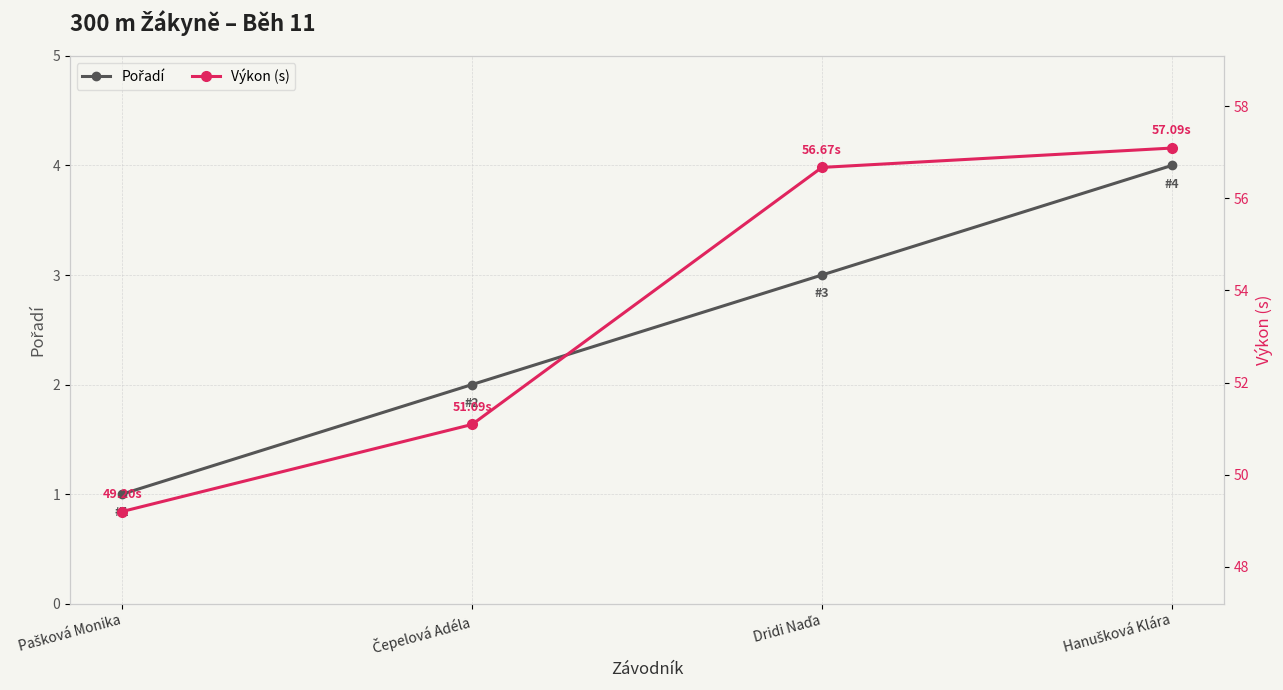

Which category has the lowest value in the Výkon (s) series?

Pašková Monika